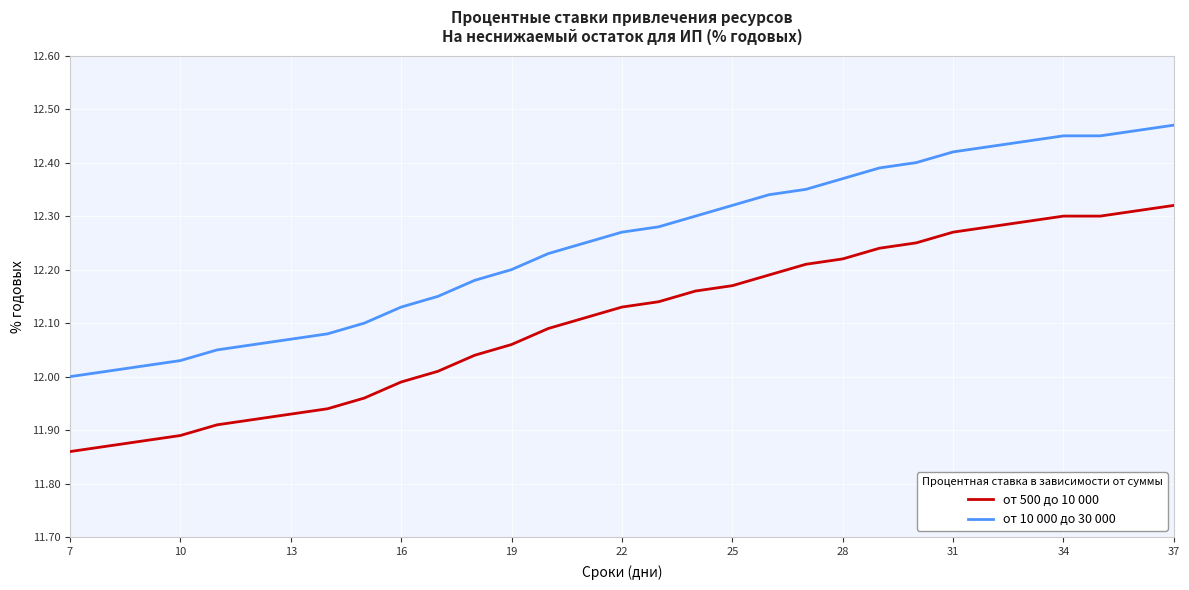

True or false: от 10 000 до 30 000 and от 500 до 10 000 intersect in this chart.

False